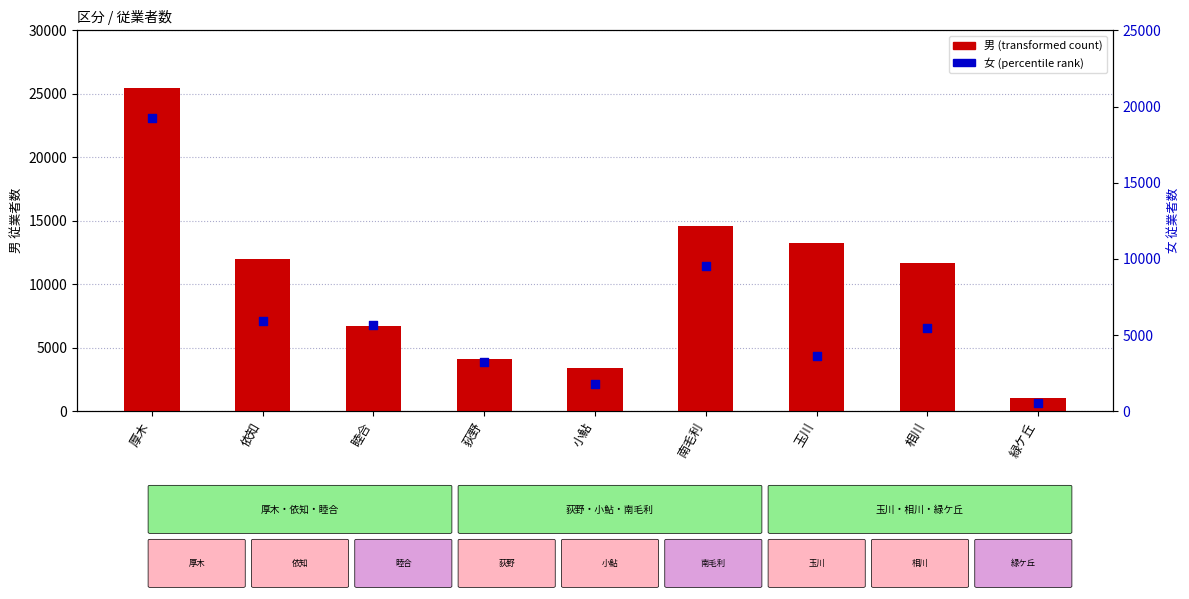

Is the value of 女 (percentile rank) at 緑ケ丘 greater than the value of 男 (transformed count) at 緑ケ丘?

No